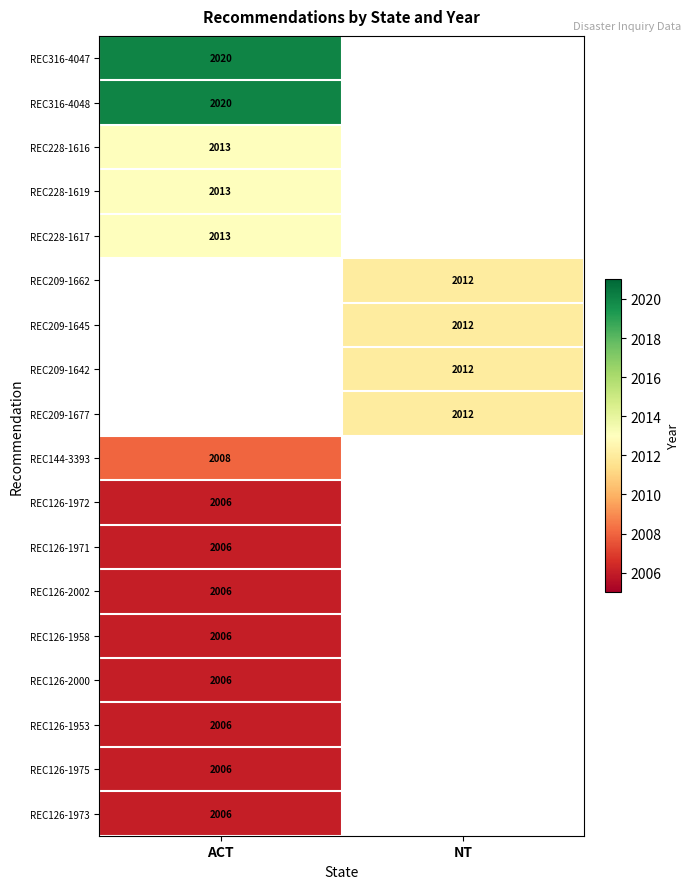

Is it true that REC126-1973 equals 2006 at ACT?

True